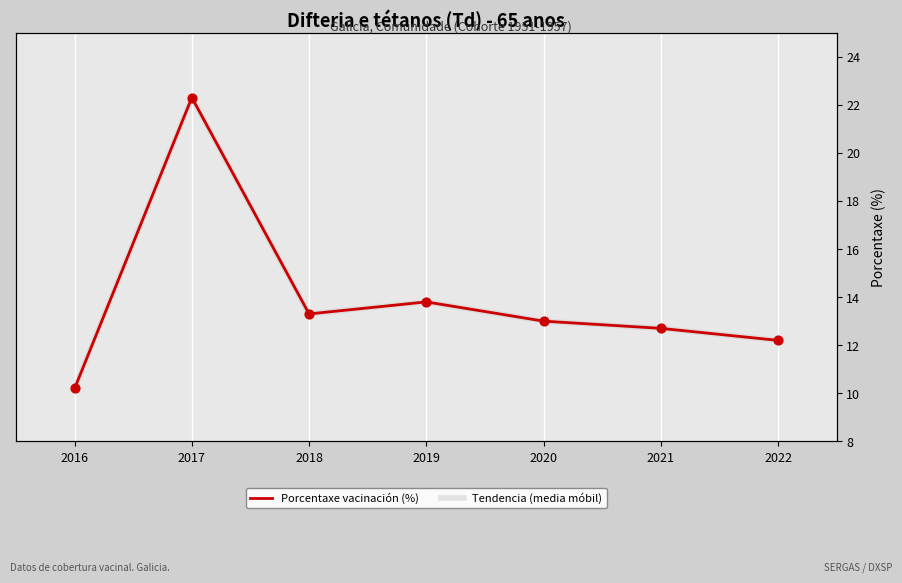

Which series has the largest total across all categories?

Porcentaxe vacinación (%)